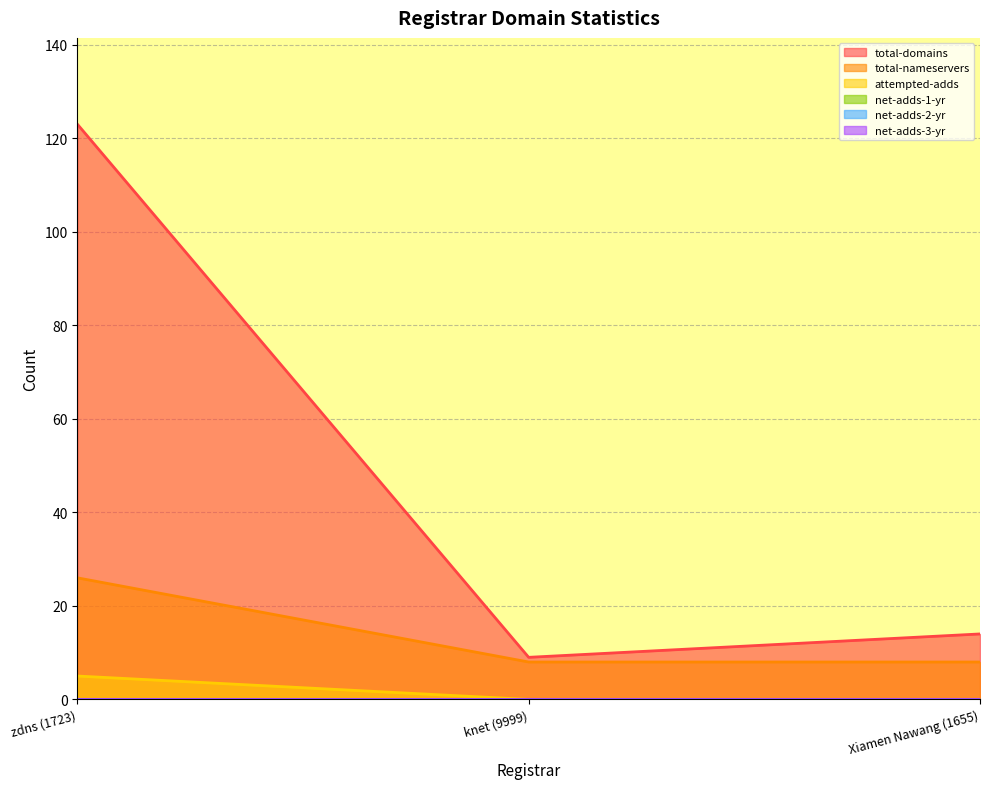

What is the average value of the total-domains series?

49